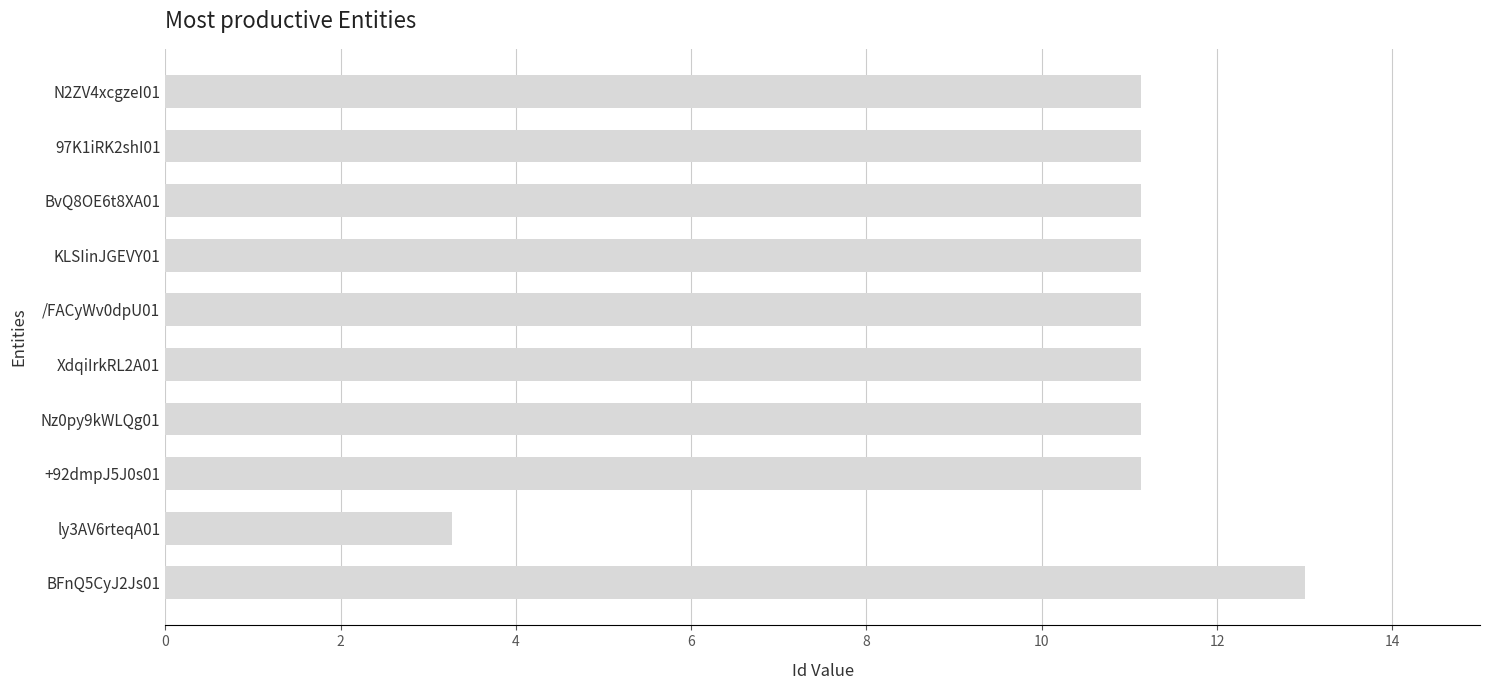

What is the average value?

10.5